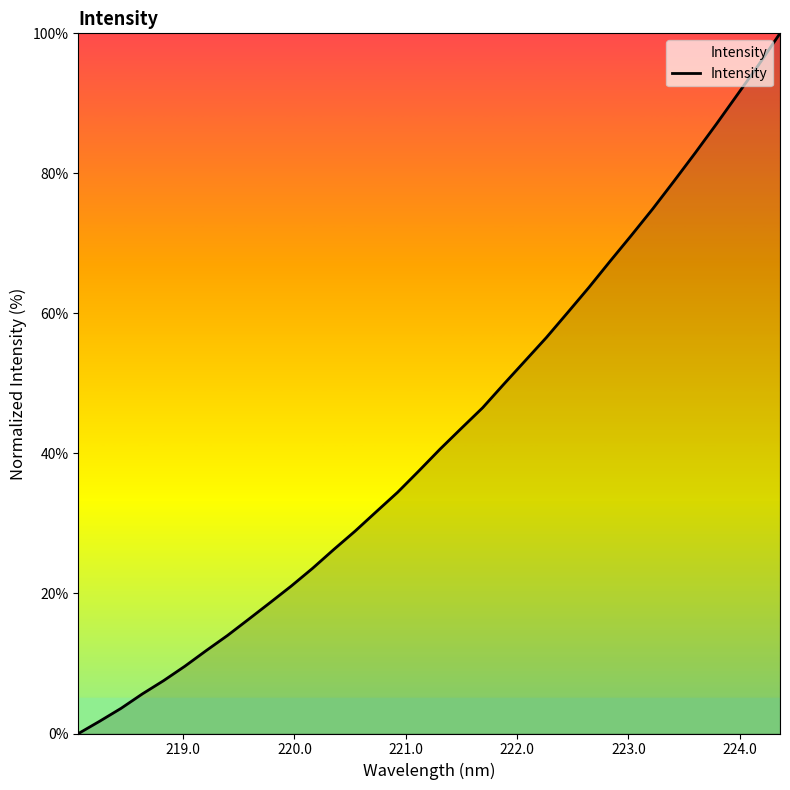

What is the difference between the maximum and minimum values?

100.0